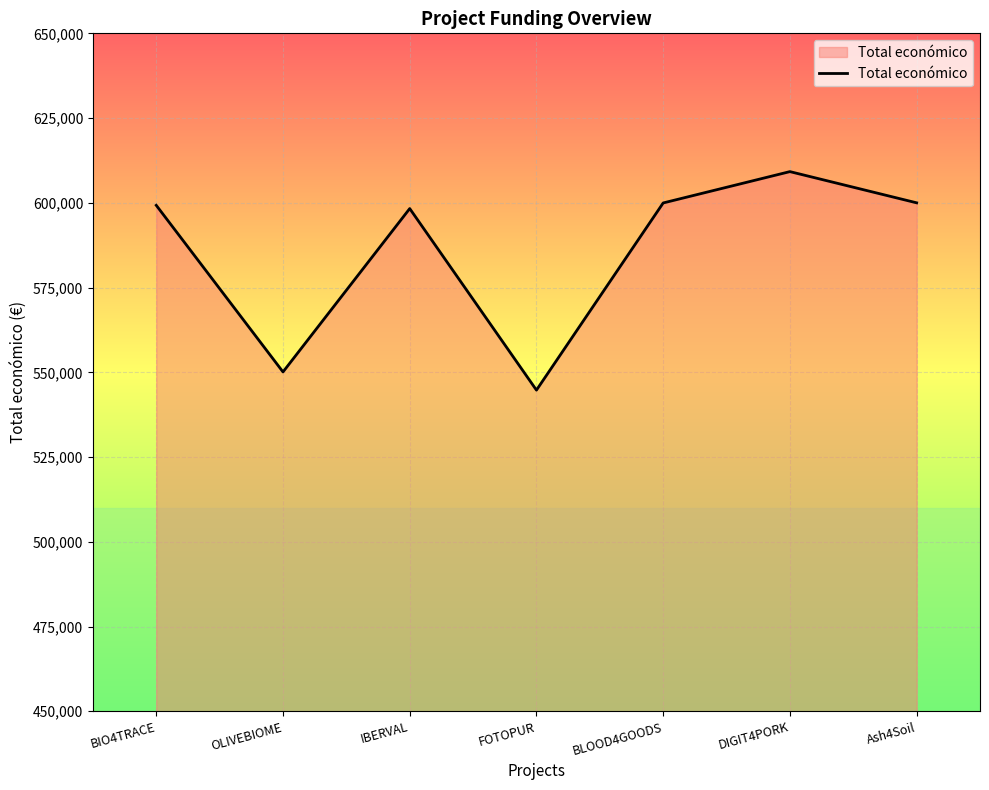

At which category does the data reach its first local peak?

IBERVAL